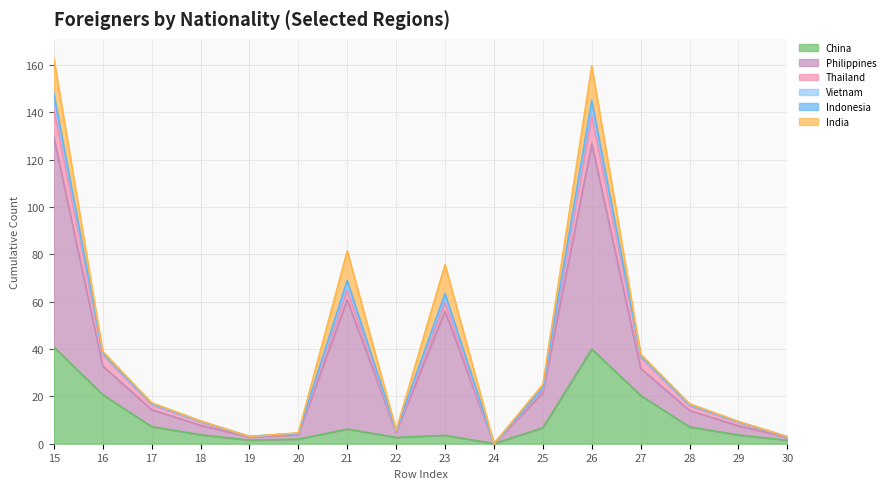

What is the value of the China point at the 5th from the left?

1.5